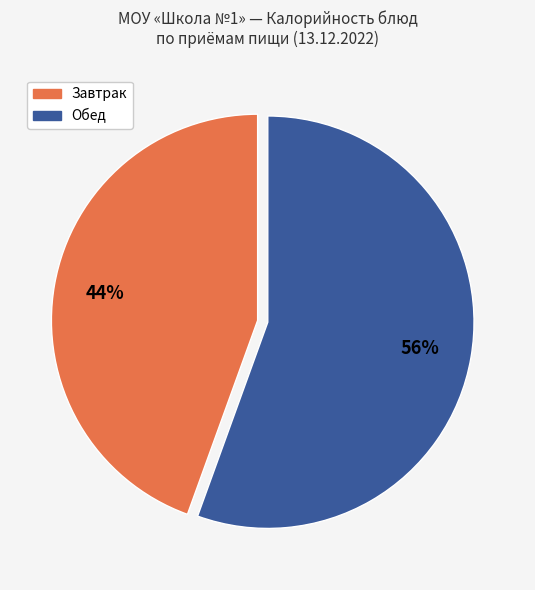

Does any single category account for the majority?

Yes